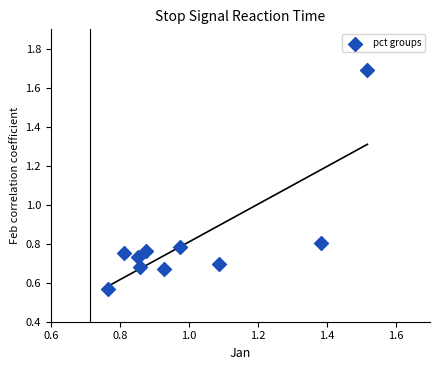

What is the range of Y values (max minus min)?

1.1